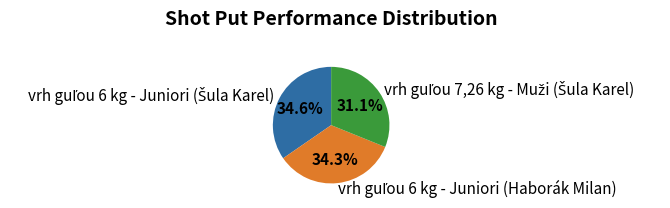

Does any single category account for the majority?

No